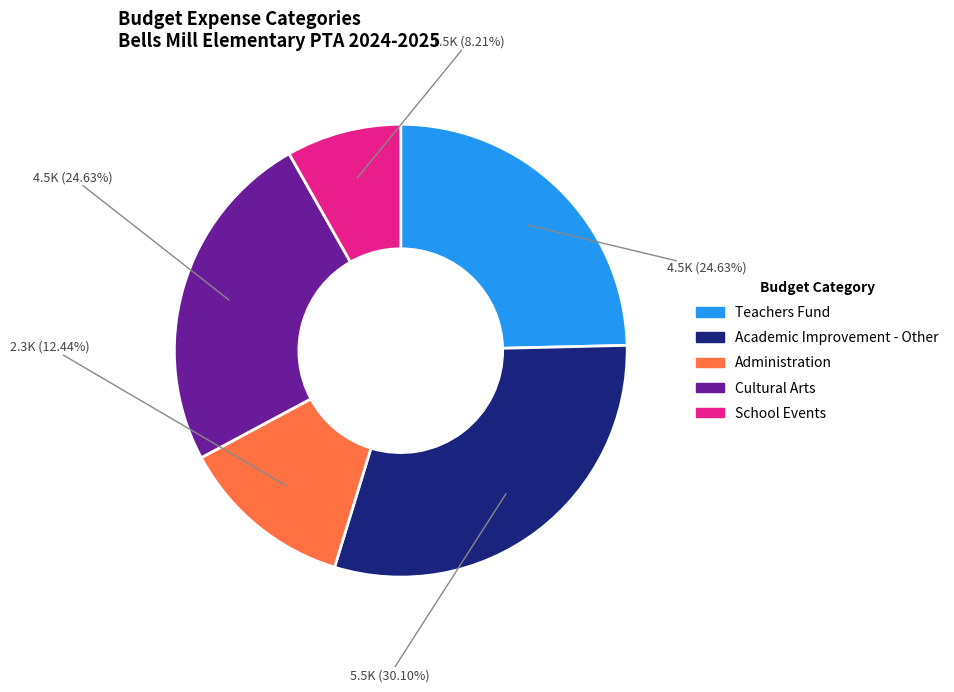

Between School Events and Teachers Fund, which is larger?

Teachers Fund